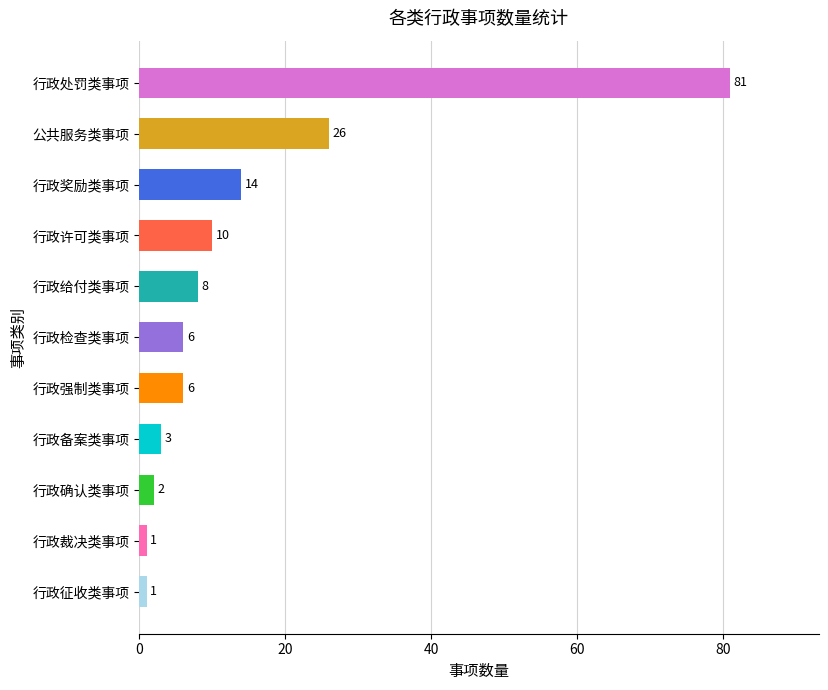

Reading bottom to top, list all the values displayed in this chart.

1	1	2	3	6	6	8	10	14	26	81